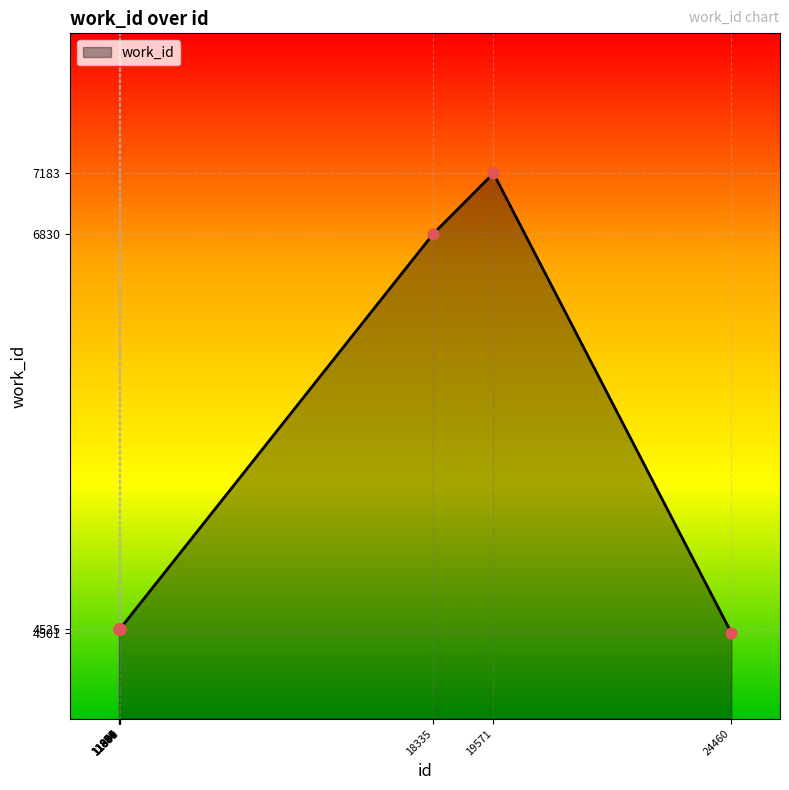

What is the ratio of the value at 18335 to the value at 11899?

1.5